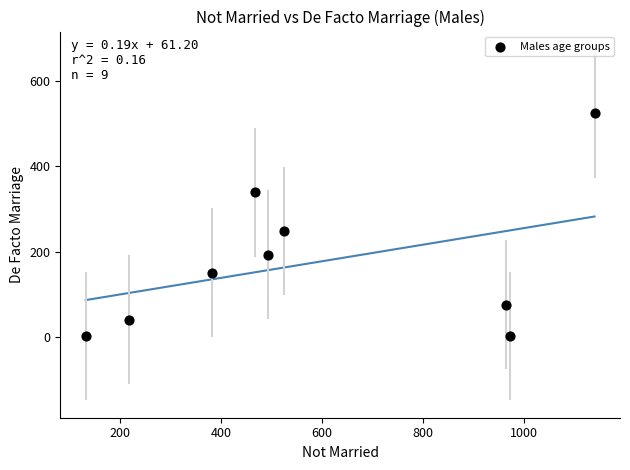

What is the average Y value?

175